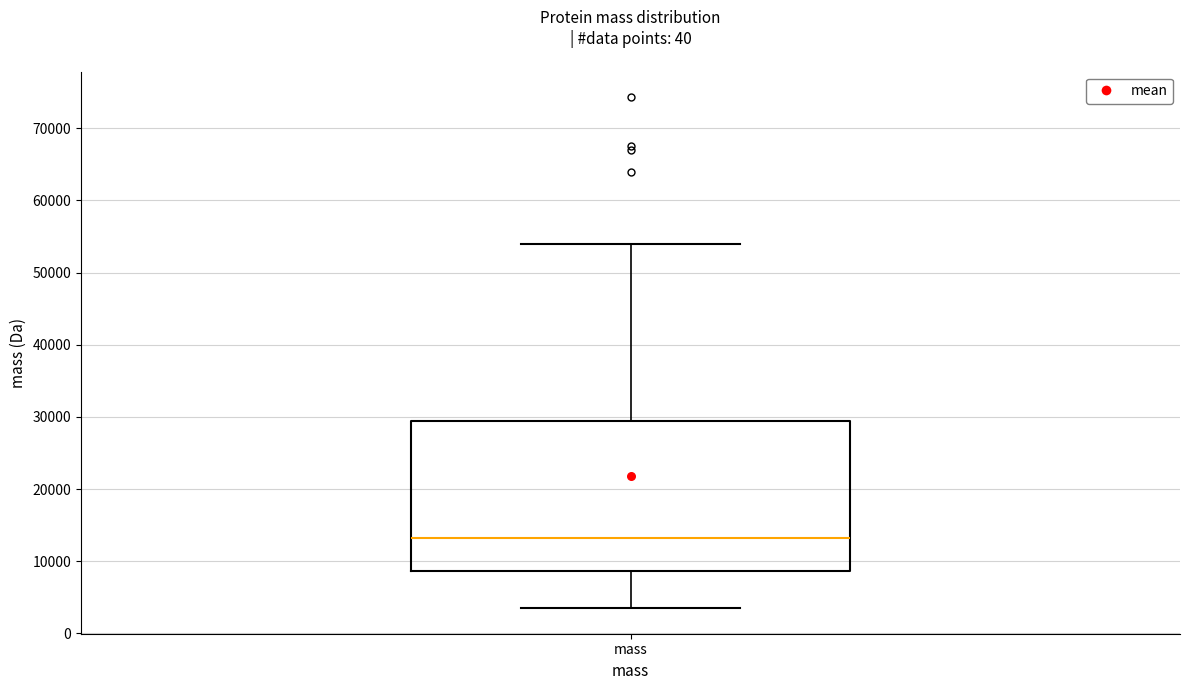

Where is the lower edge of the box for mass on the y-axis? The values are not printed on the chart, so give them approximately, as read against the axis.

9000